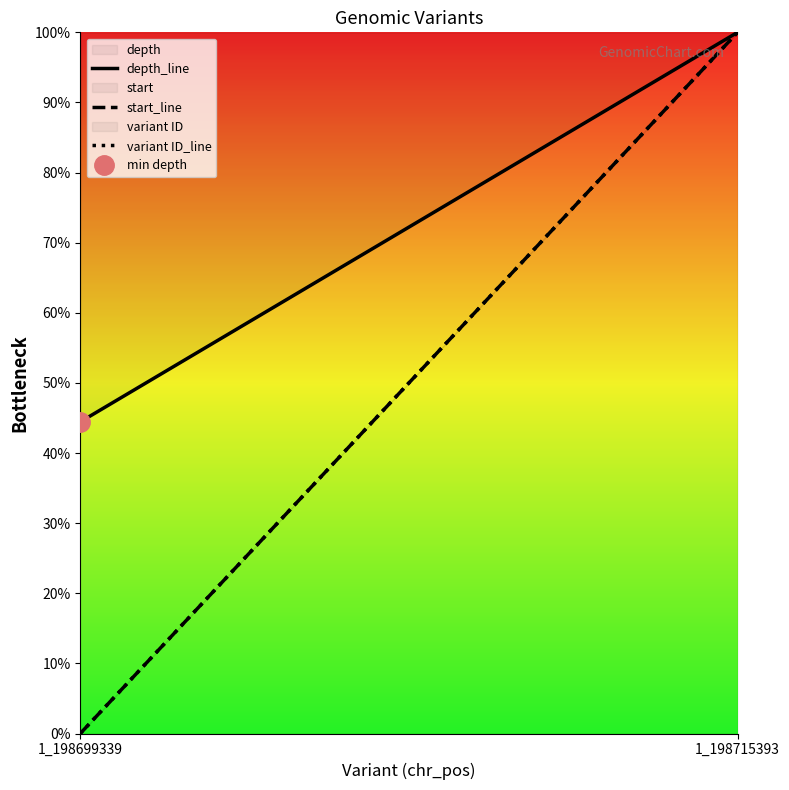

Does the chart display data point markers on the line(s)?

No